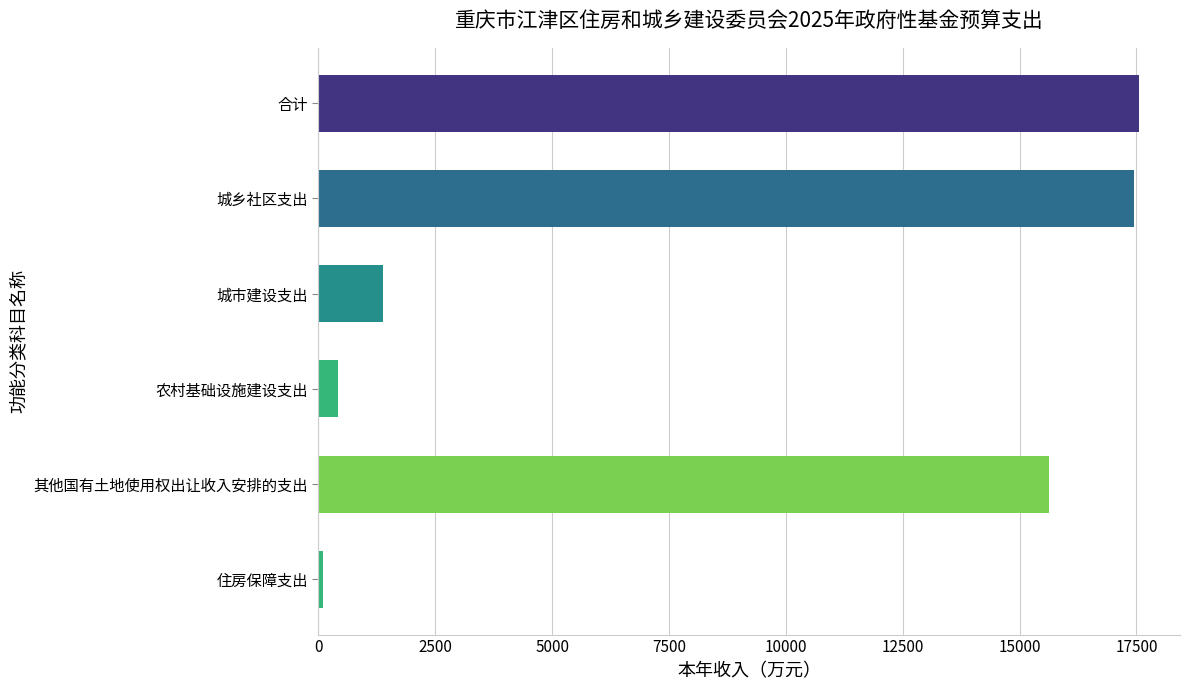

What is the difference between the maximum and minimum values?

17448.8